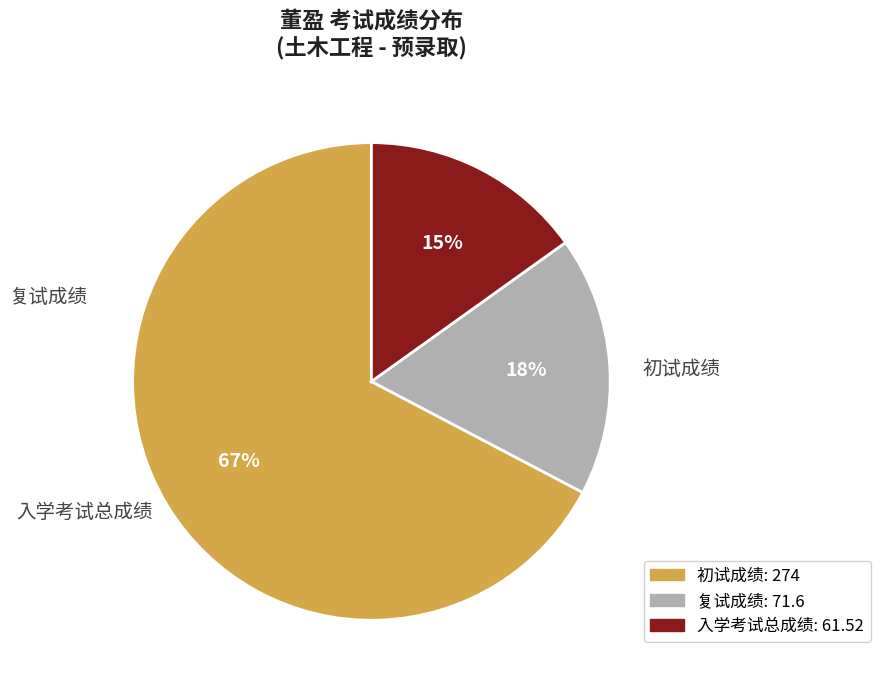

To the nearest percent, what portion does 初试成绩 represent?

67%